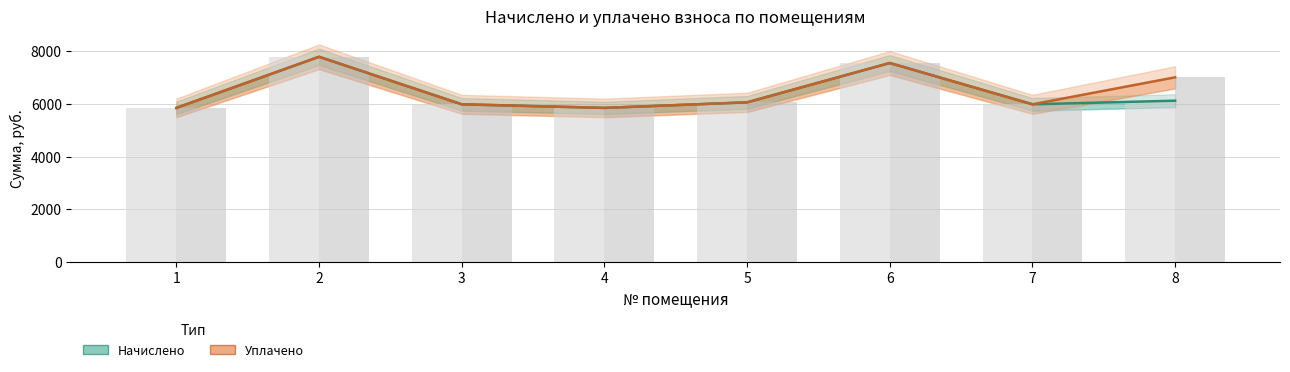

At which label does начислено first exceed 6060?

2